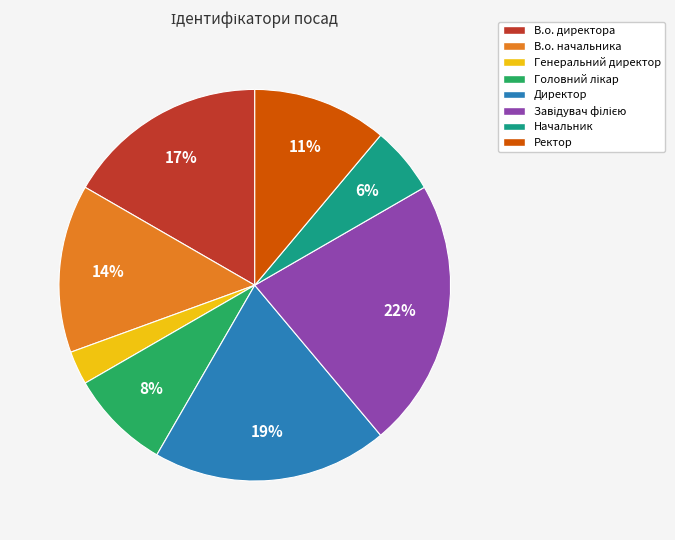

What is the smallest slice in the pie chart?

Генеральний директор